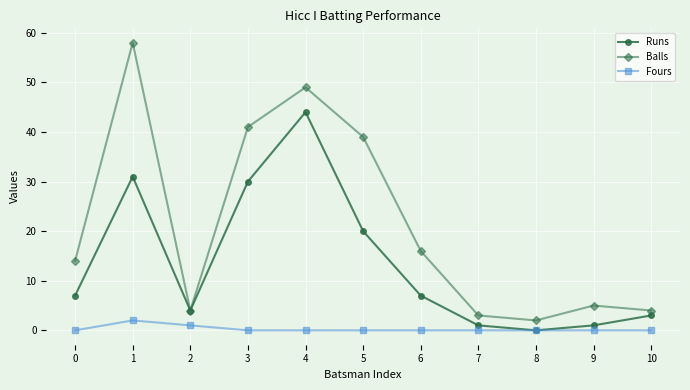

How many interior local peaks does the Balls series have?

3